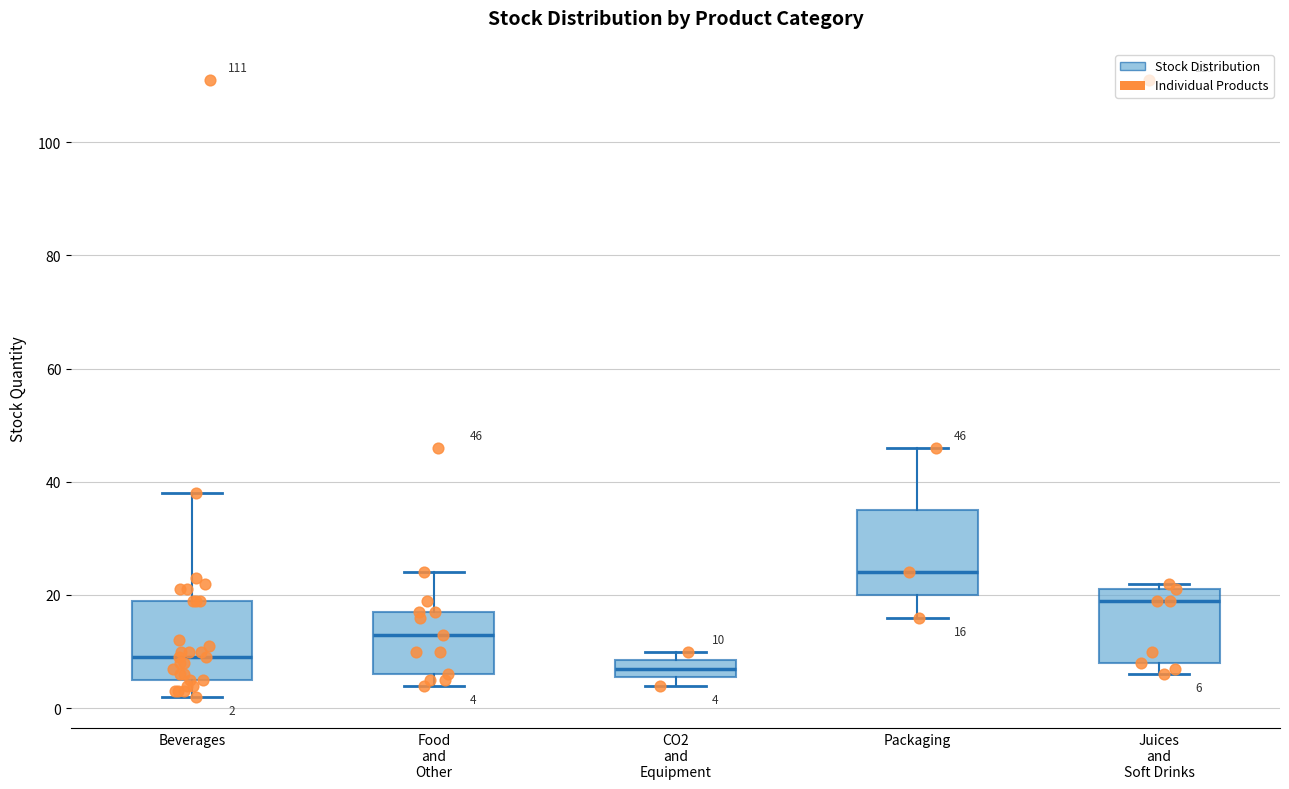

Which box's median line is the lowest?

CO2 and Equipment